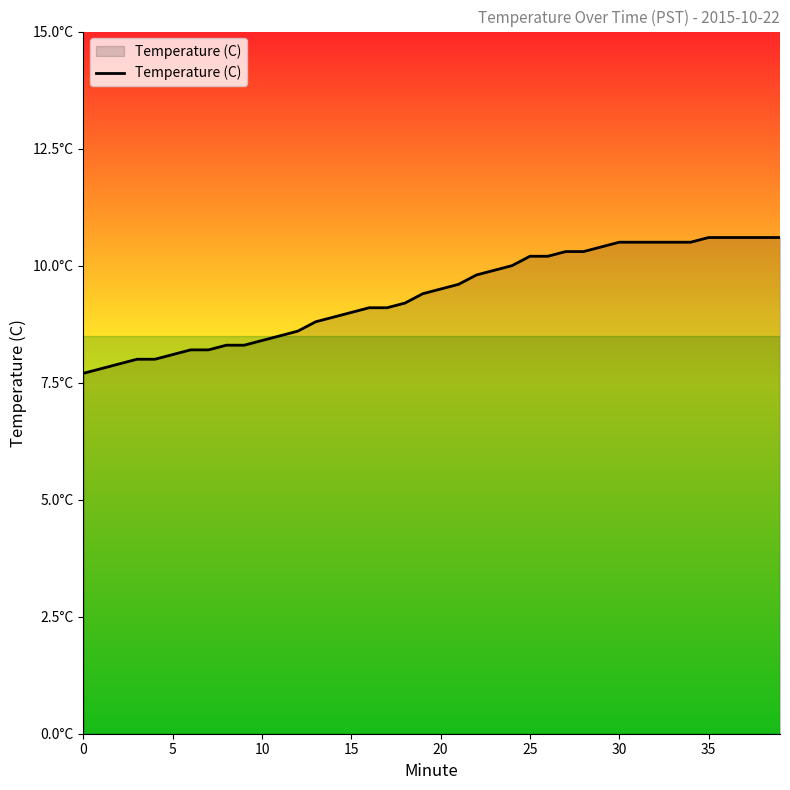

Does the chart have visible grid lines?

No